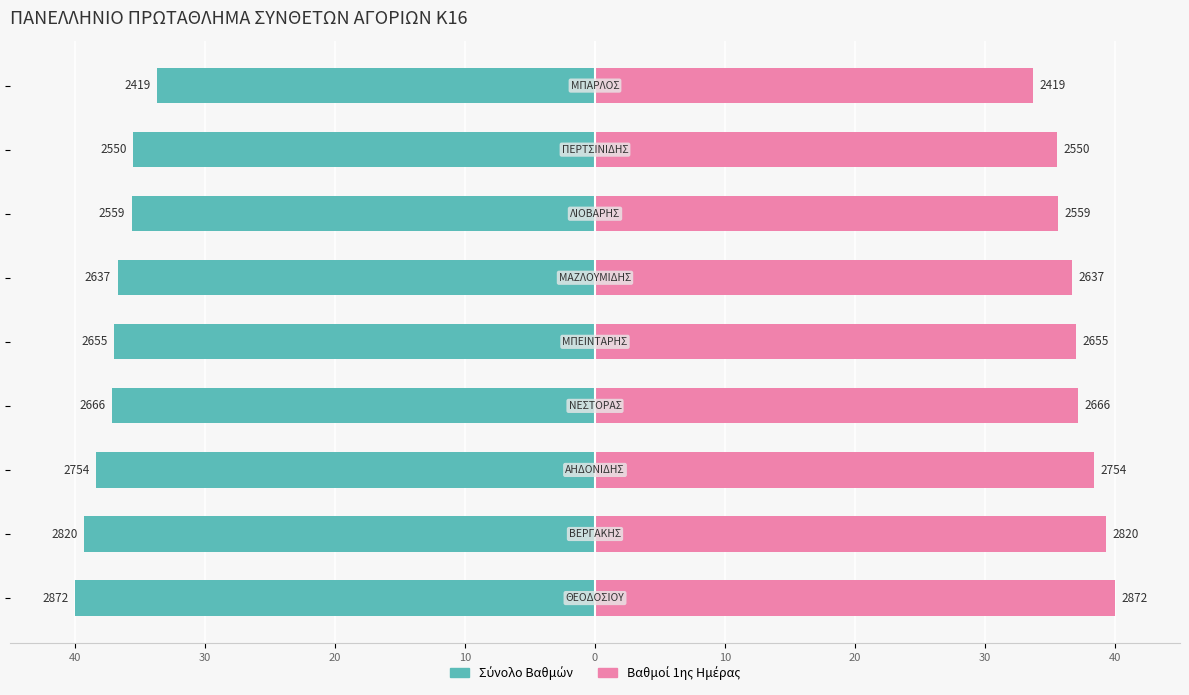

What is the approximate value of Βαθμοί 1ης Ημέρας at 40?

40.0